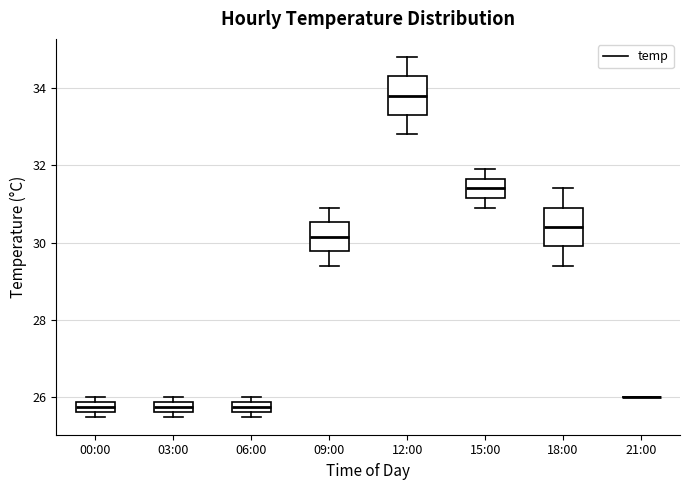

Where does the median line of the box for 12:00 sit on the y-axis? The values are not printed on the chart, so give them approximately, as read against the axis.

33.8